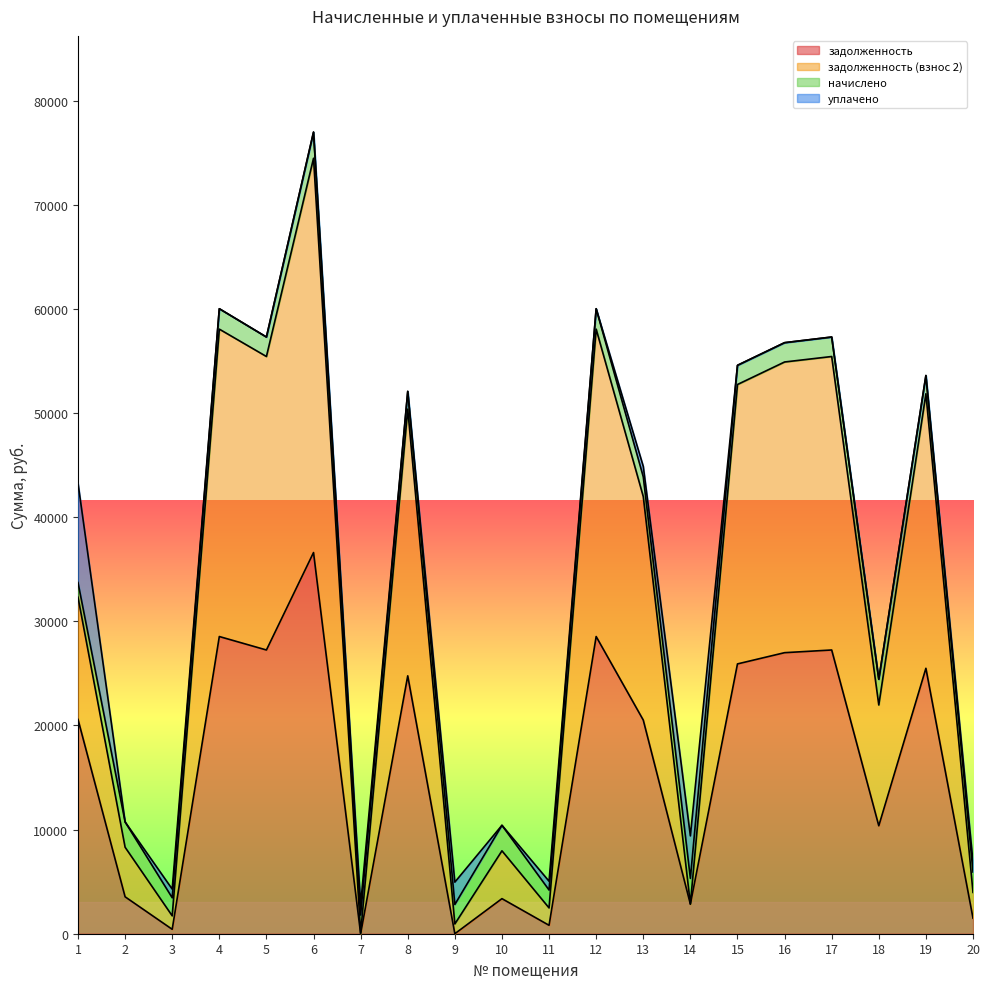

What is the total value across all series at 12?

60026.8